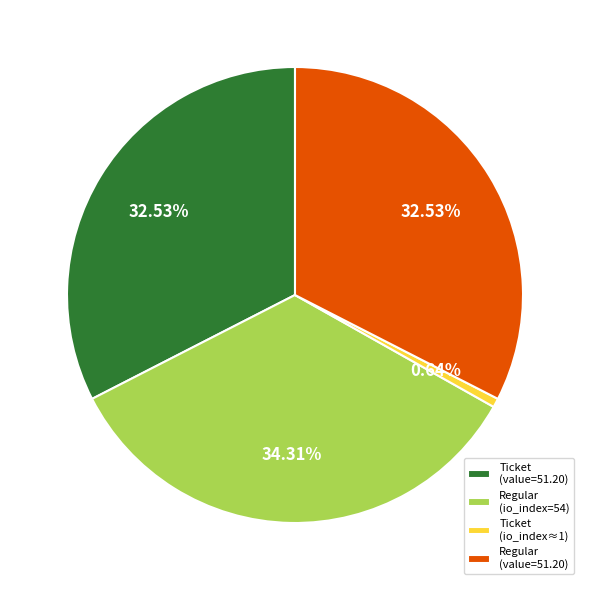

To the nearest percent, what is the average slice percentage?

25%